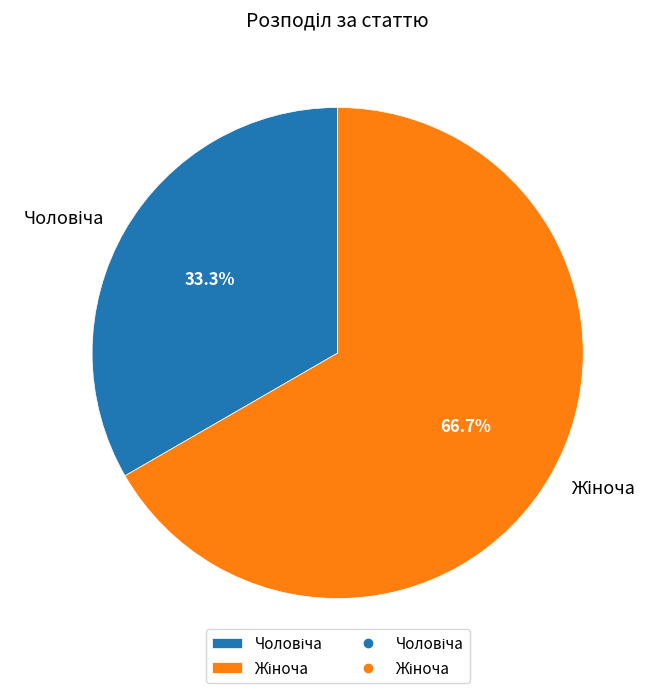

To the nearest percent, what is the difference between the largest and smallest slice percentages?

33%